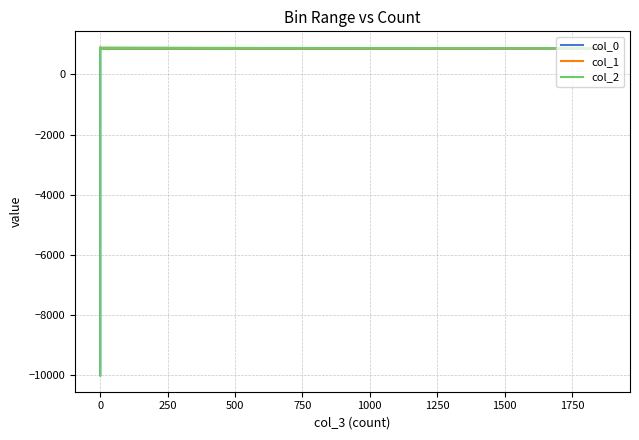

List the series in order of their peak value, highest first.

col_1, col_0, col_2